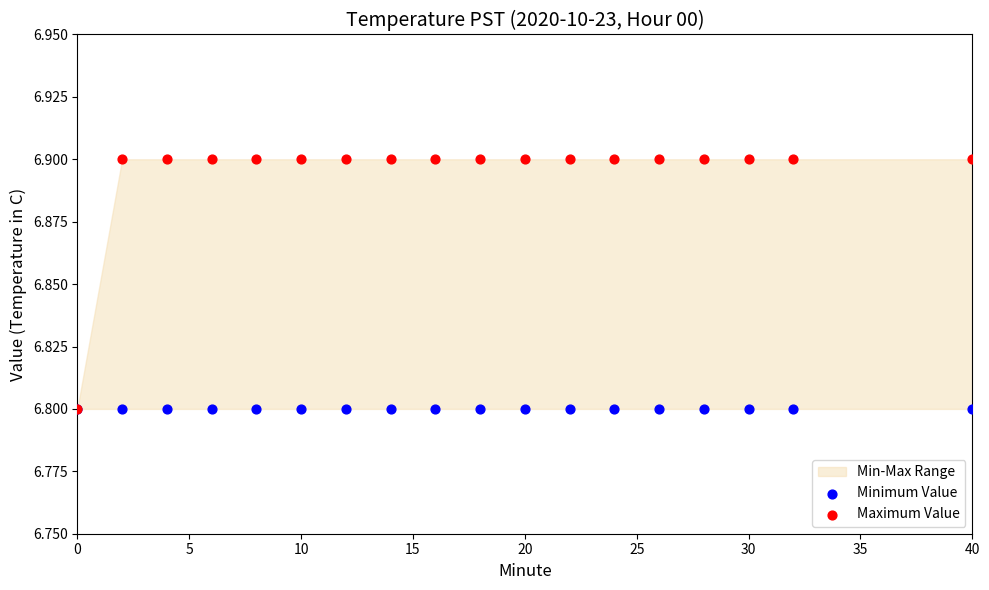

Which series has the largest Y range (max minus min)?

Maximum Value